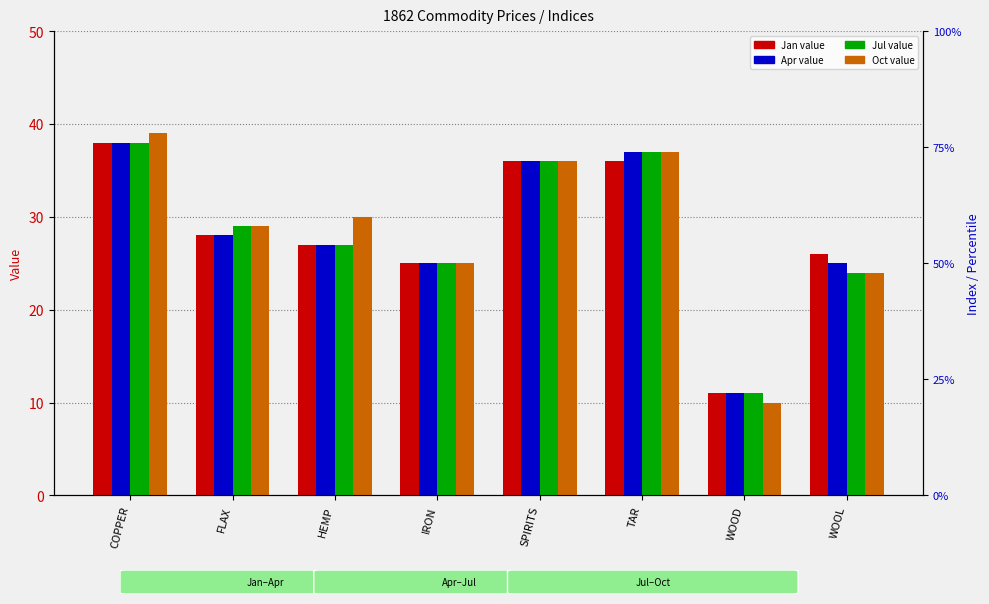

The value of Oct value at WOOL is 12. True or false?

False